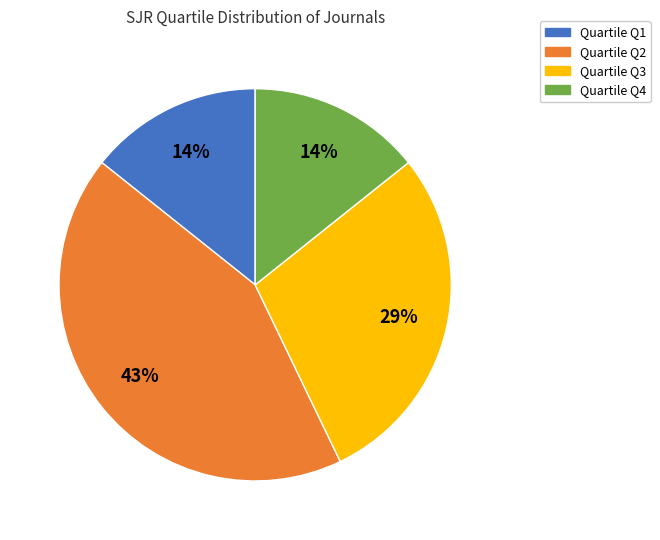

How many slices are in this pie chart?

4